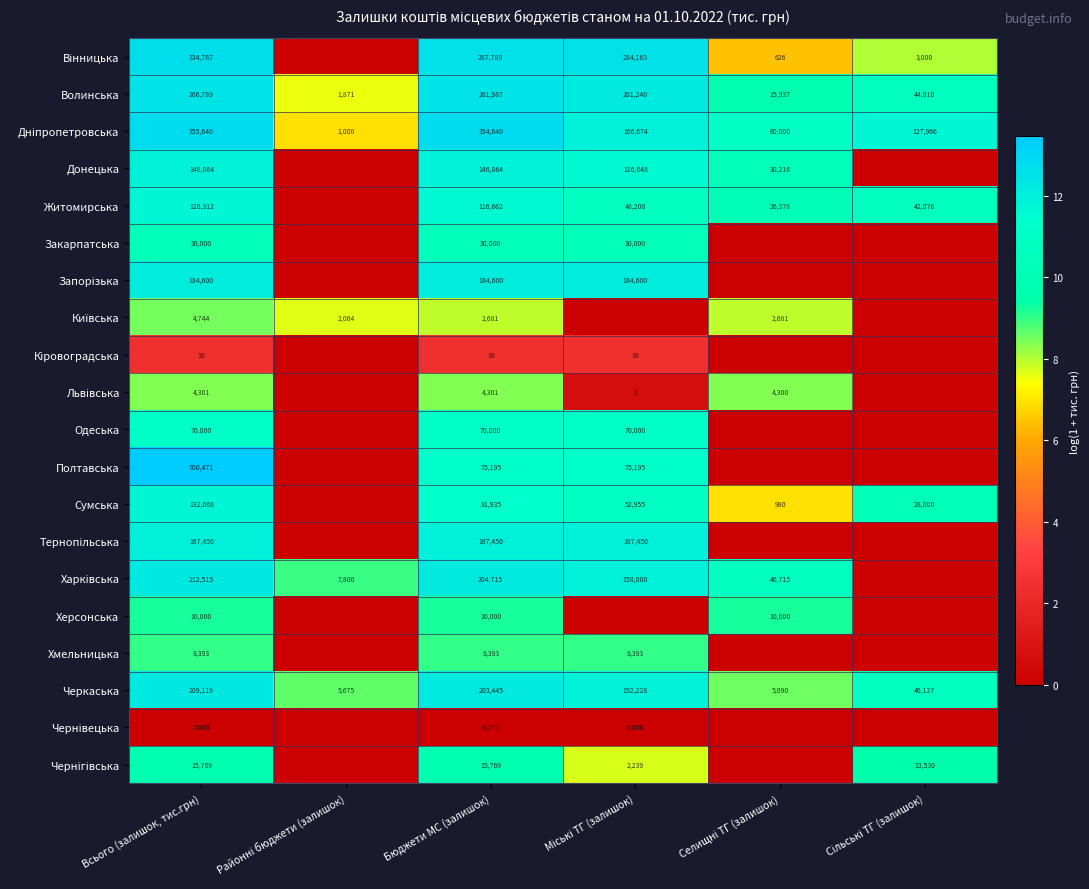

What is the maximum value shown in the chart?

13.5